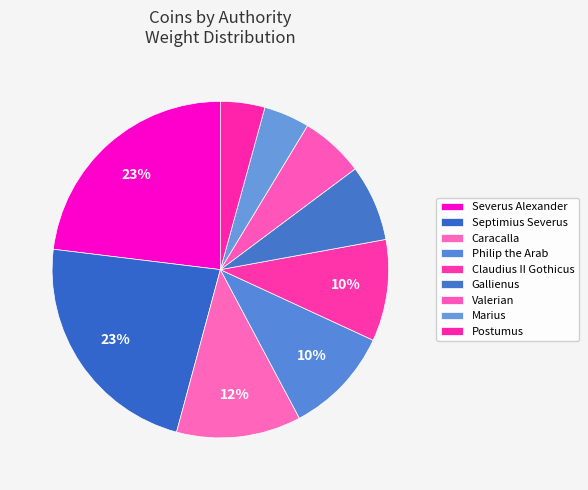

Does Septimius Severus represent more than half of the total?

No